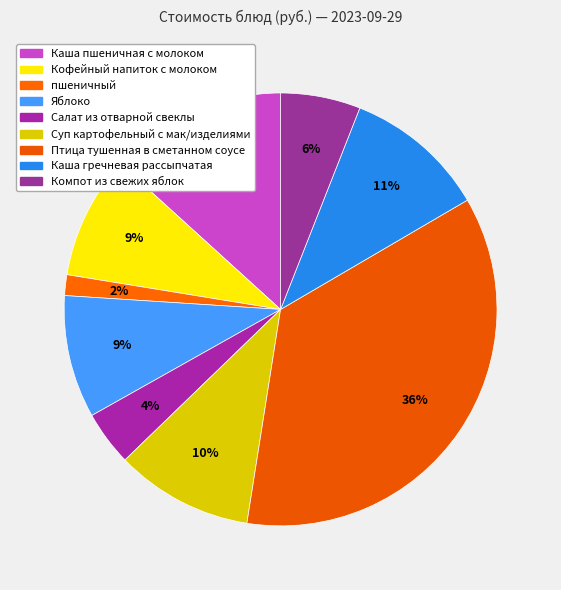

Which slice is the smallest?

пшеничный